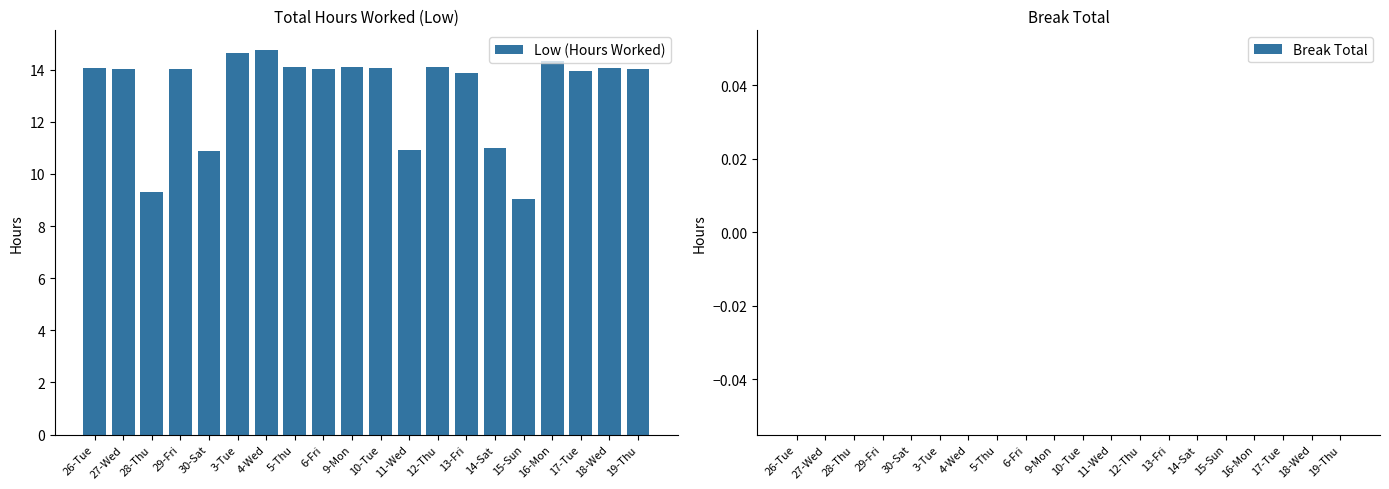

What is the label of the 16th bar from the right?

30-Sat